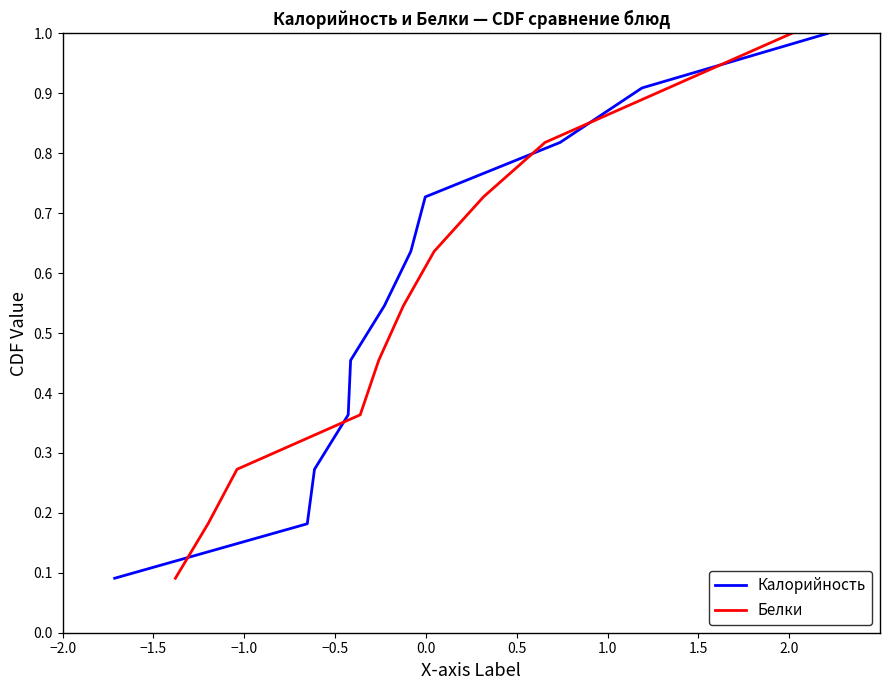

What is the difference between the maximum and minimum values in the Калорийность series?

0.9